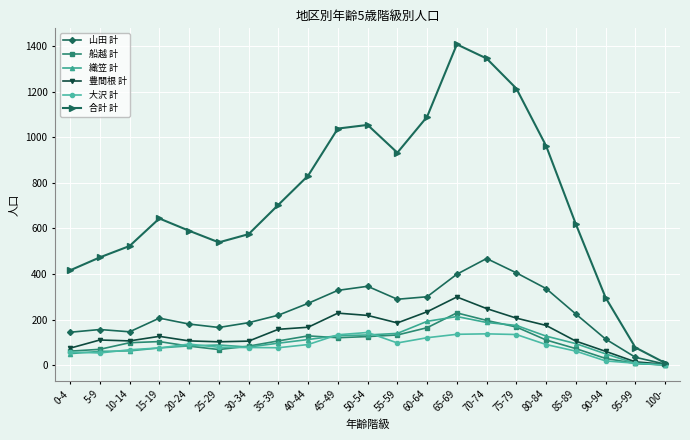

Which category has the highest value in the 山田 計 series?

70-74